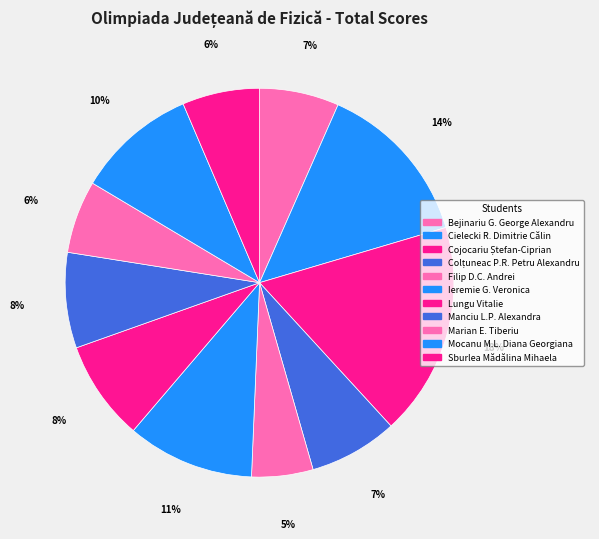

To the nearest percent, what percentage of the pie is Sburlea Mădălina Mihaela?

6%